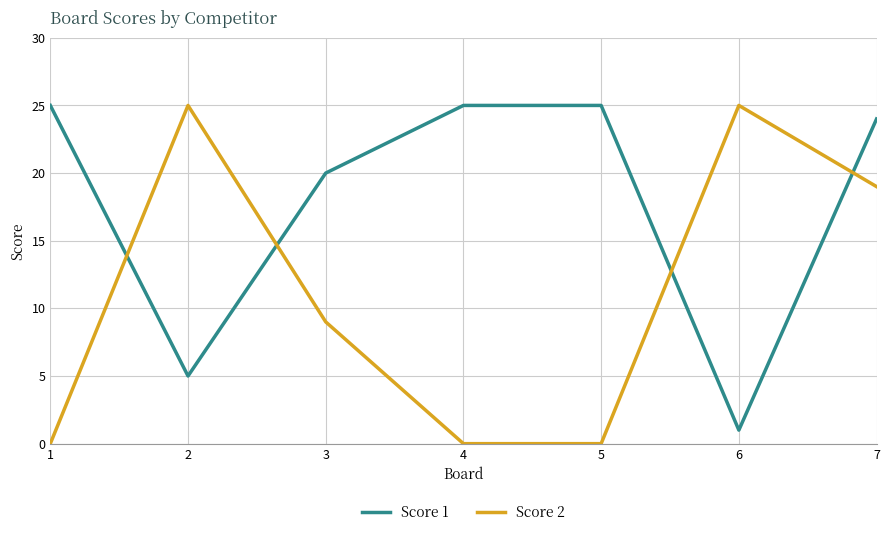

Is the value of Score 2 at 6 greater than the value of Score 1 at 6?

Yes